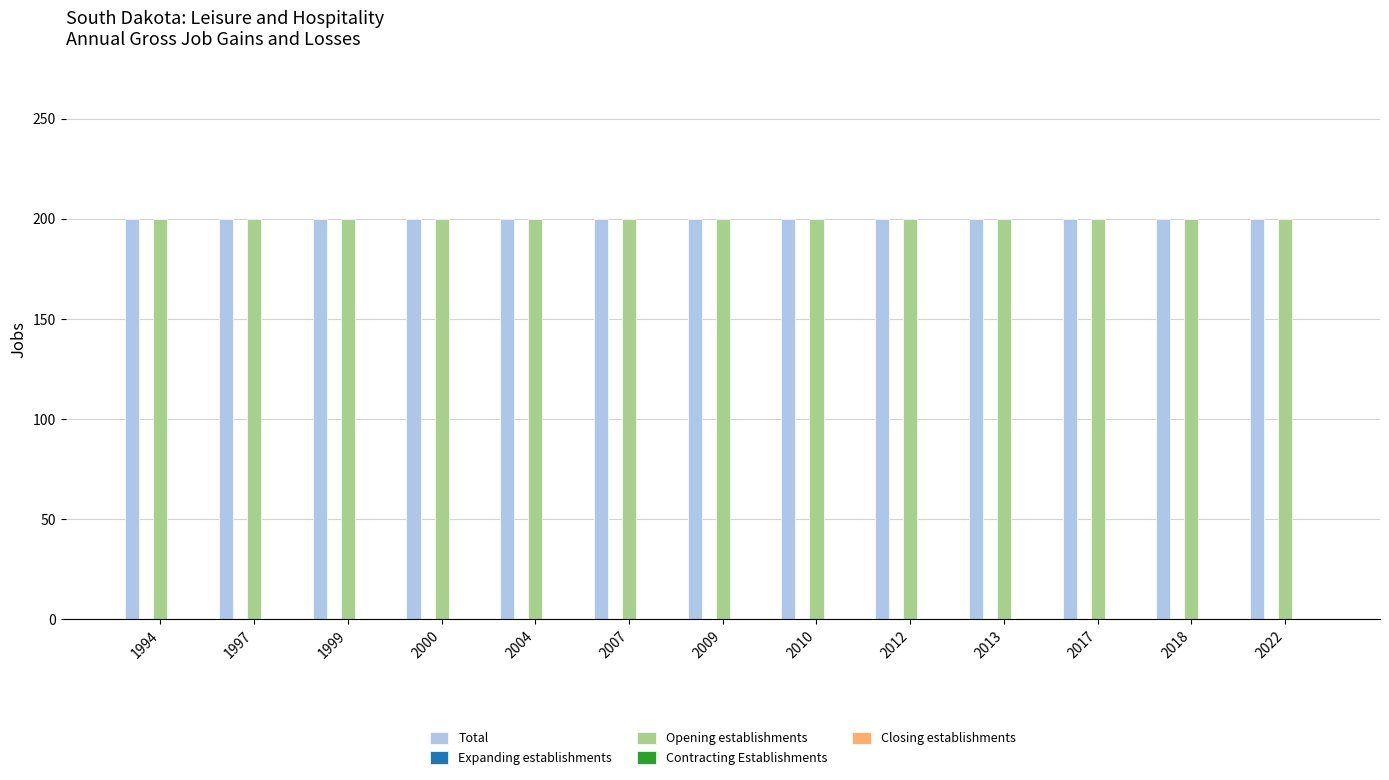

The Opening establishments series shows 341 at 1994. True or false?

False